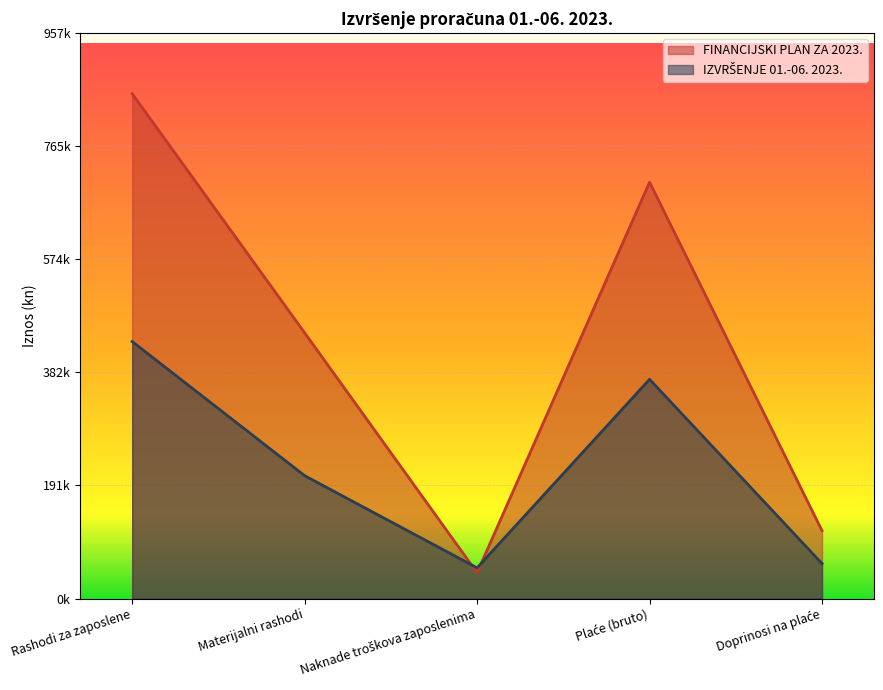

List the series in order of their peak value, lowest first.

IZVRŠENJE 01.-06. 2023., FINANCIJSKI PLAN ZA 2023.